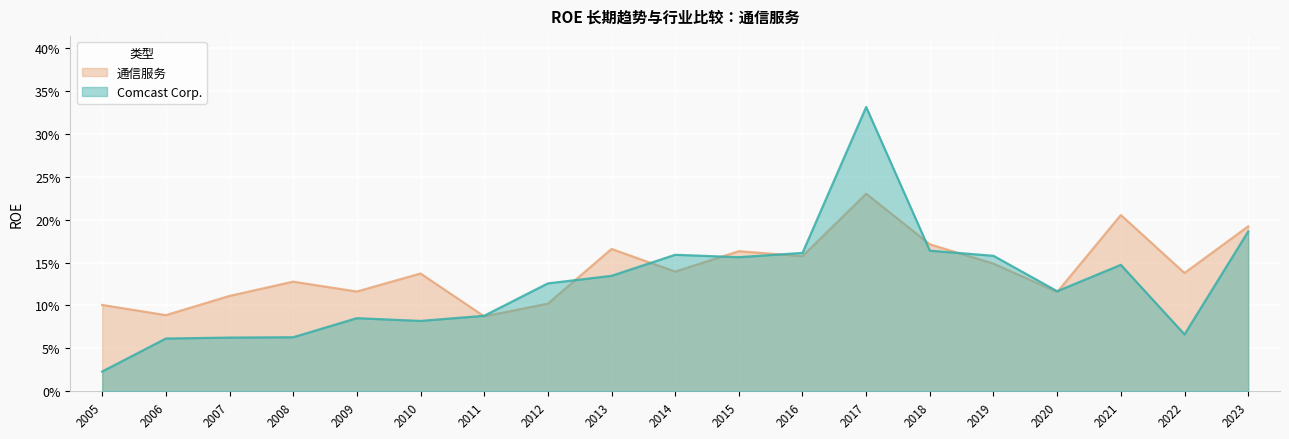

At which category does 通信服务 reach its first local peak?

2008